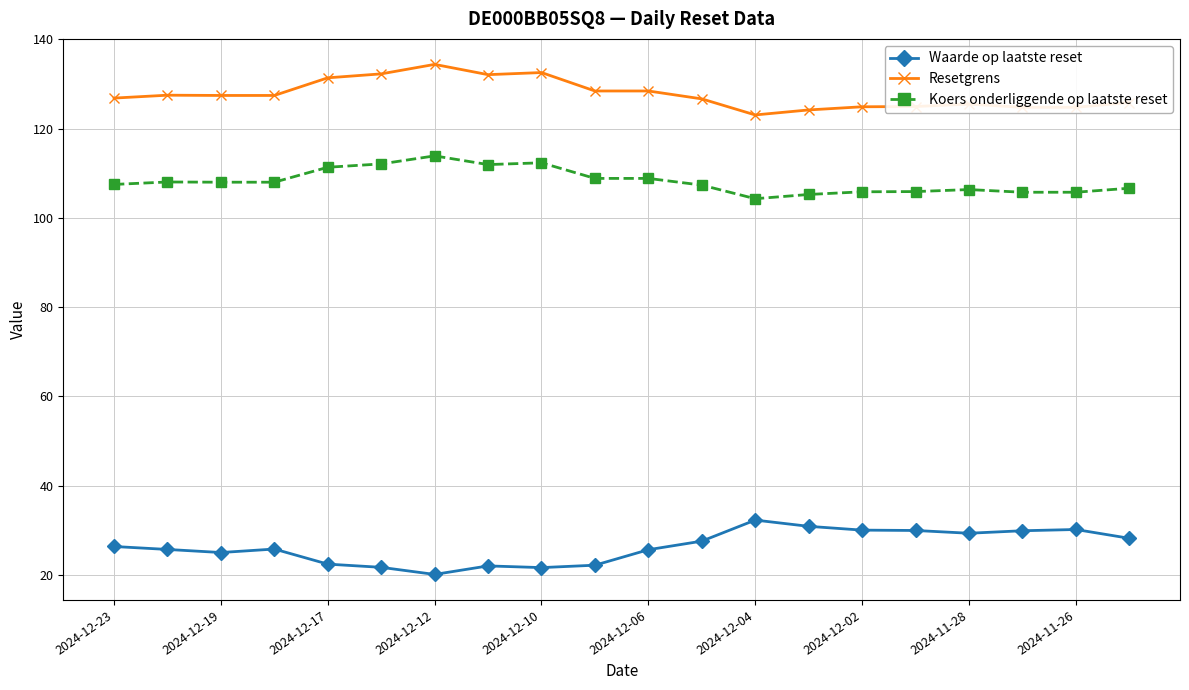

True or false: Resetgrens has more than 2 points higher than both neighbors.

True